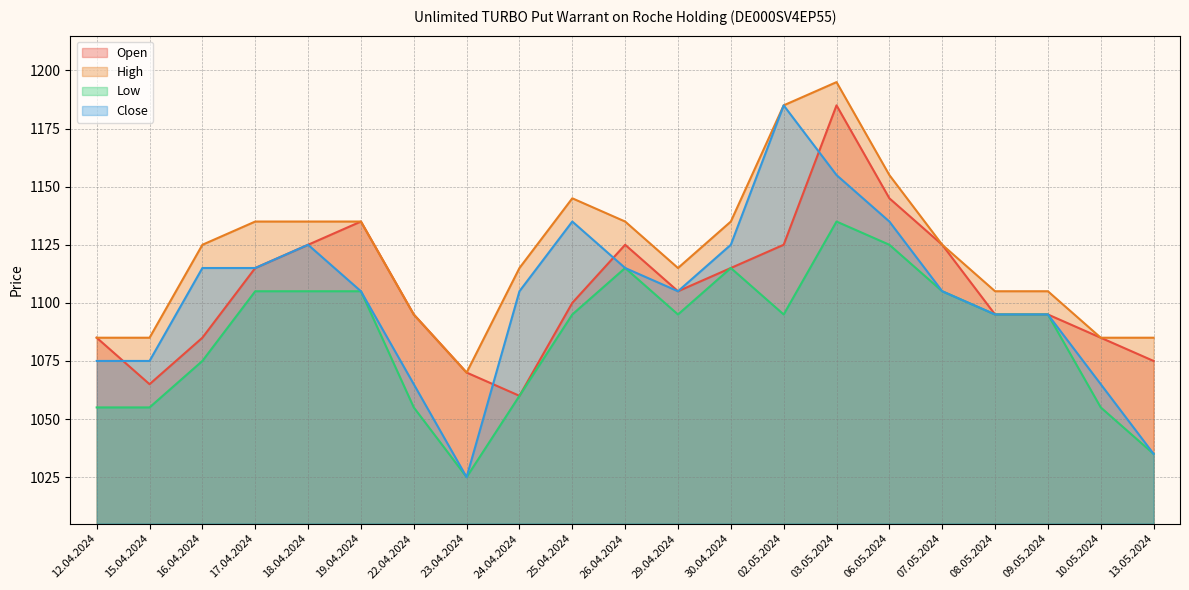

Which series has the largest range (max minus min)?

Close